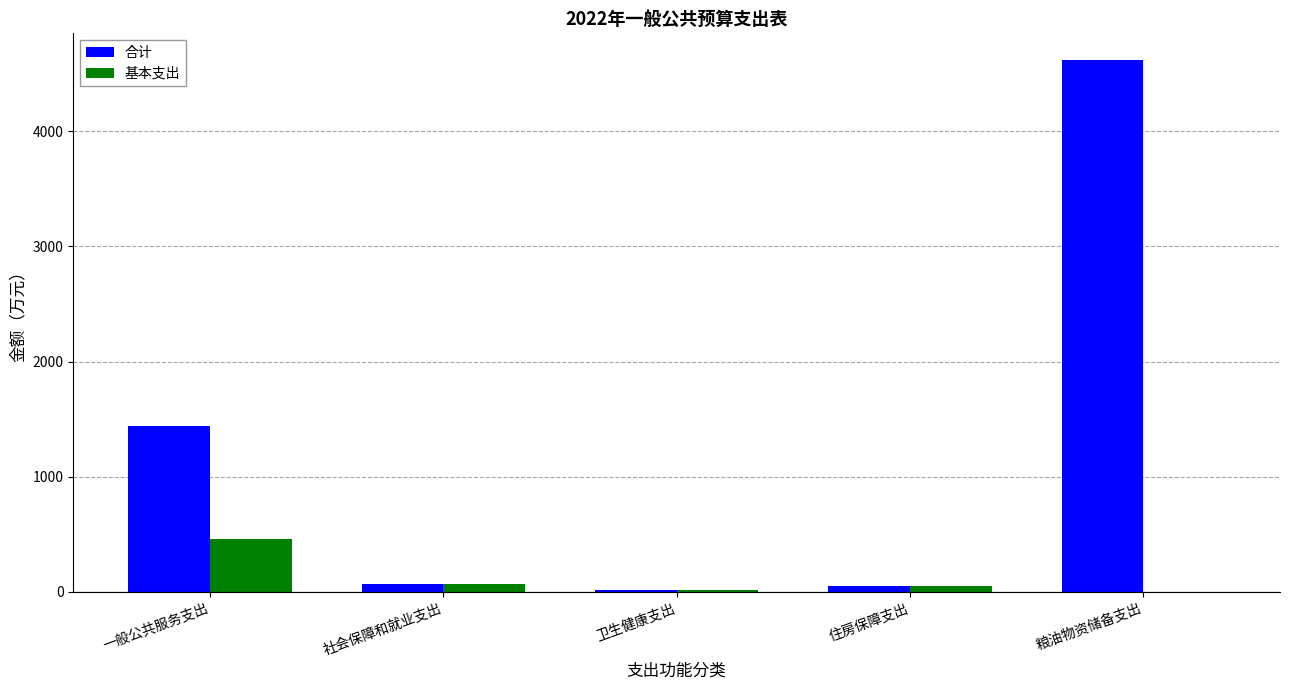

What is the total value across all series at 社会保障和就业支出?

128.5